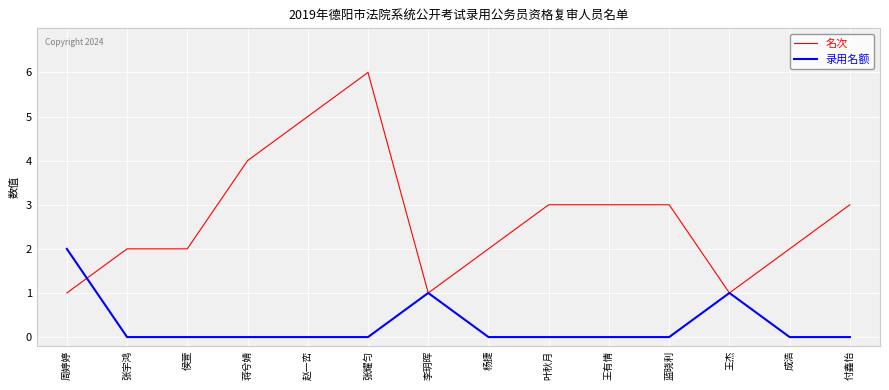

How many lines are shown in the chart?

2